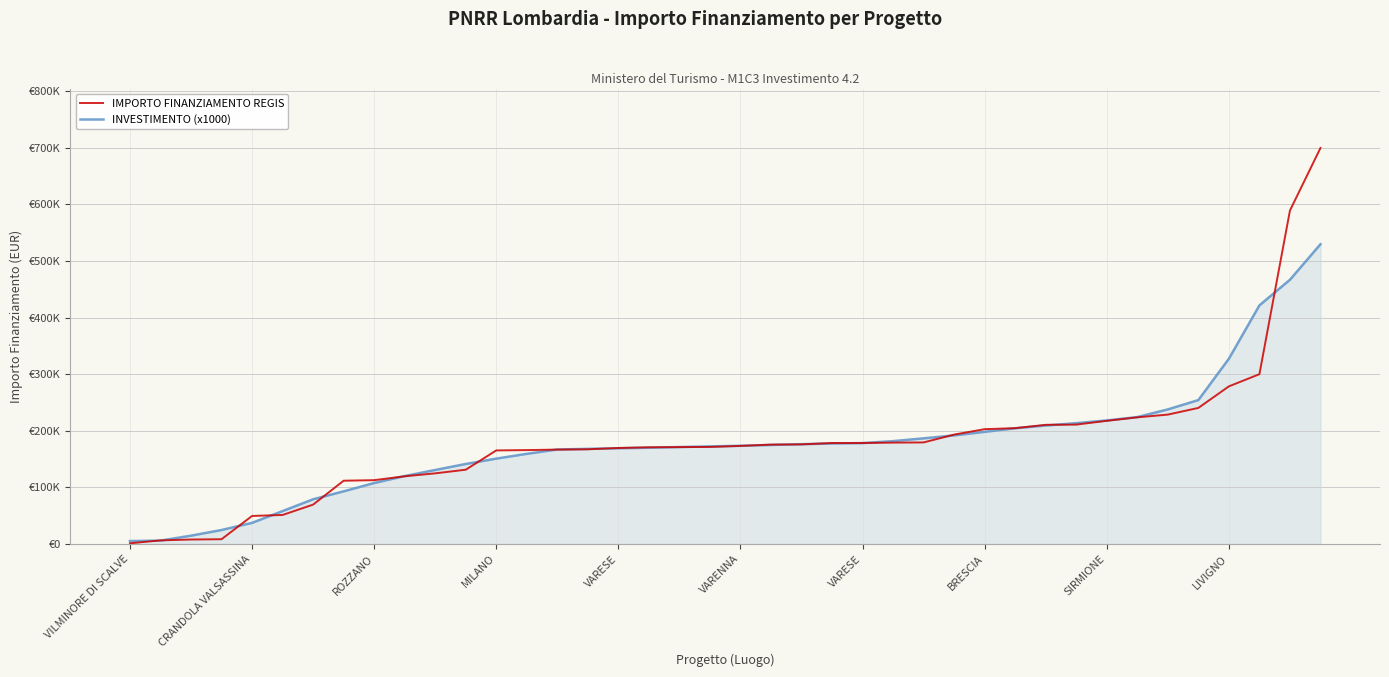

At which category is the sum across all series the highest?

39